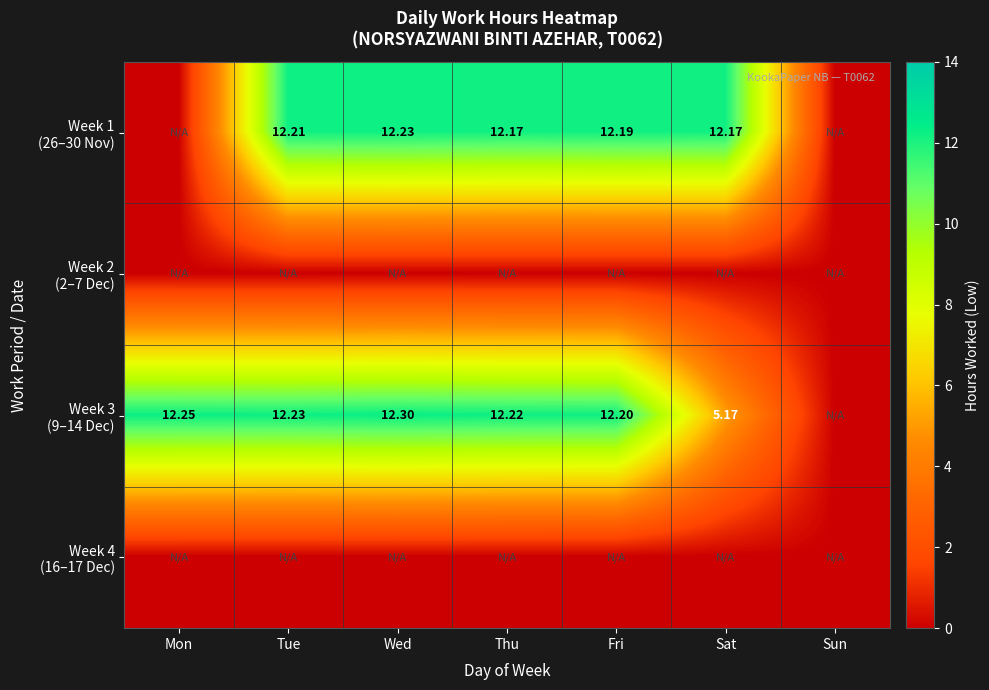

What is the approximate value of Week 3 (9–14 Dec) at Fri?

12.2